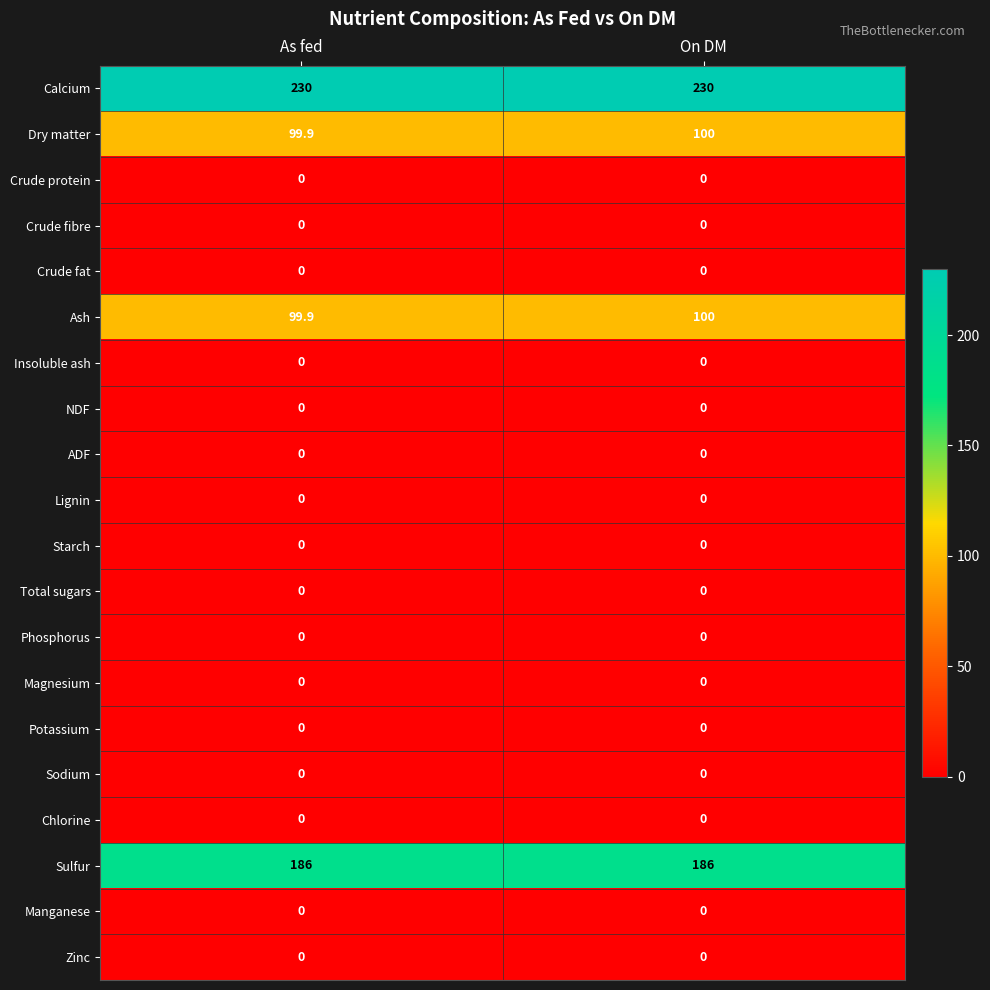

What is the total value across all series at As fed?

615.8